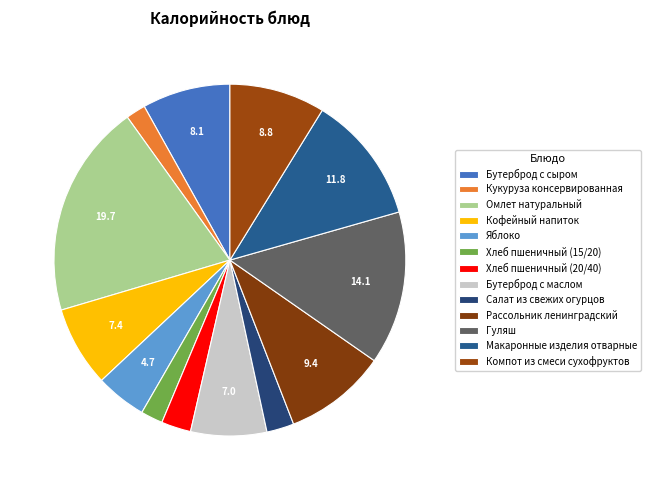

How many slices are in this pie chart?

13